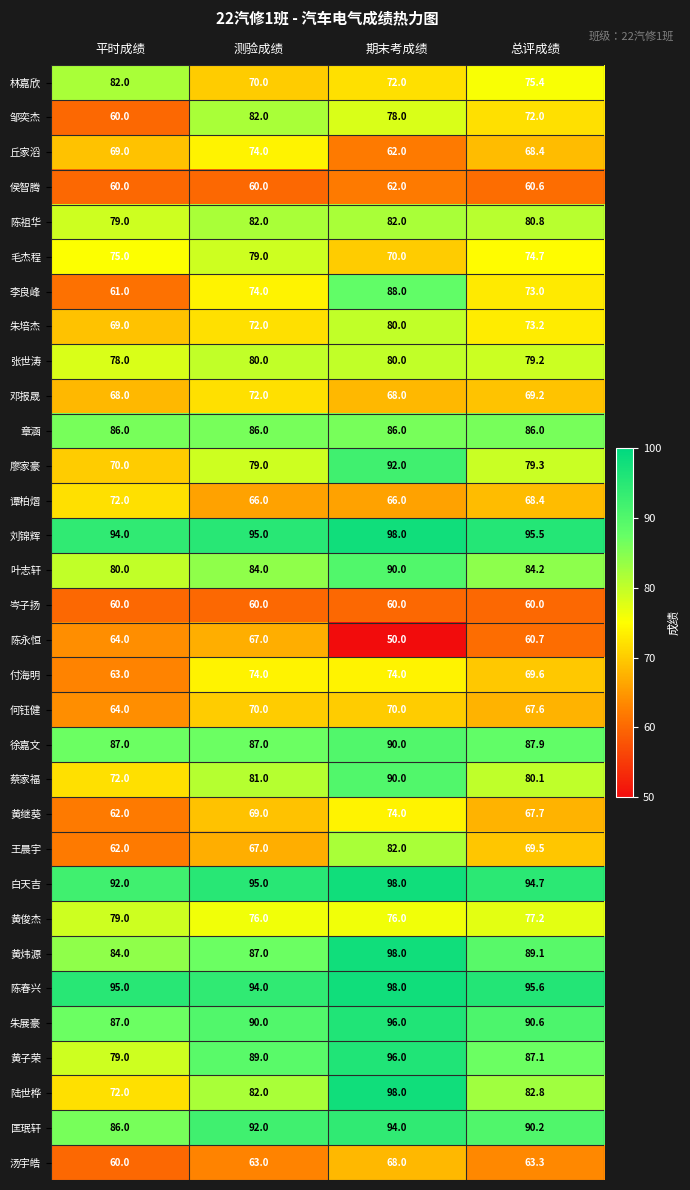

What is the average value of the 陈祖华 series?

81.0